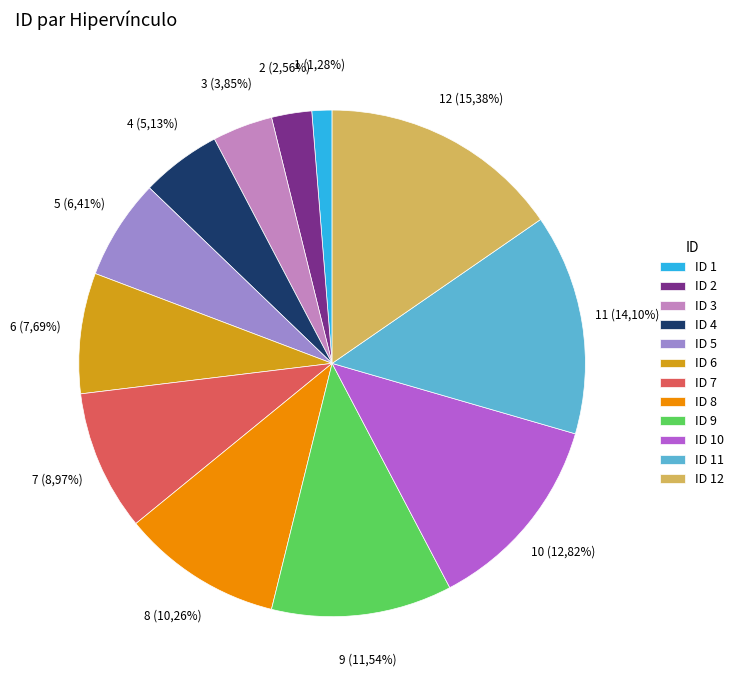

Is it true that 4 is 5% of the pie?

True